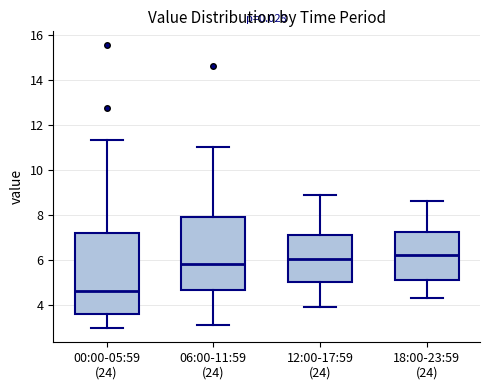

Reading left to right, read every box against the y-axis: the position of its median line, the range the box covers, and the ends of its whiskers. The values are not printed on the chart, so give them approximately, as read against the axis.

00:00-05:59 (24): median 4.6, box 3.6 to 7.2, whiskers 3.0 to 11.4
06:00-11:59 (24): median 5.8, box 4.6 to 7.8, whiskers 3.2 to 11.0
12:00-17:59 (24): median 6.0, box 5.0 to 7.2, whiskers 4.0 to 9.0
18:00-23:59 (24): median 6.2, box 5.2 to 7.2, whiskers 4.4 to 8.6